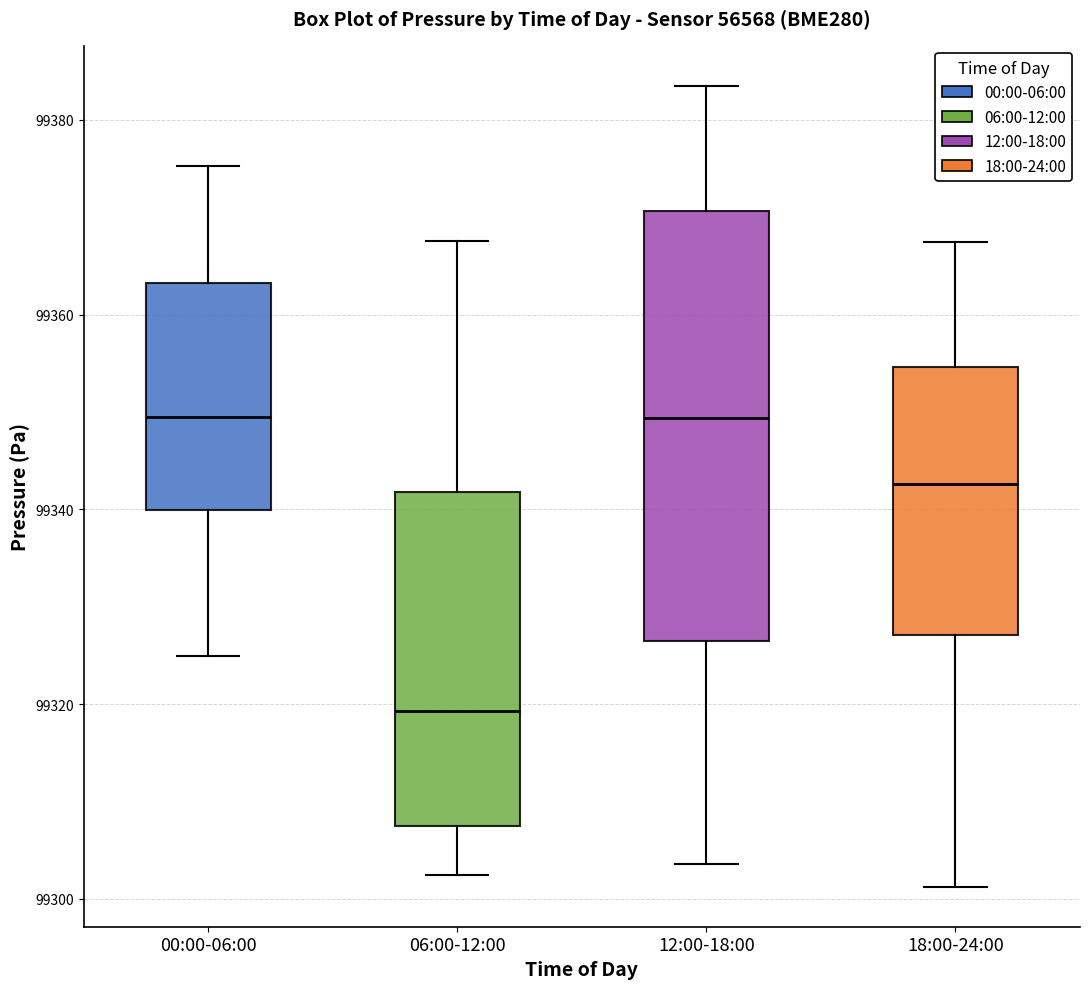

Reading left to right, read every box against the y-axis: the position of its median line, the range the box covers, and the ends of its whiskers. The values are not printed on the chart, so give them approximately, as read against the axis.

00:00-06:00: median 99350, box 99340 to 99364, whiskers 99324 to 99376
06:00-12:00: median 99320, box 99308 to 99342, whiskers 99302 to 99368
12:00-18:00: median 99350, box 99326 to 99370, whiskers 99304 to 99384
18:00-24:00: median 99342, box 99328 to 99354, whiskers 99302 to 99368